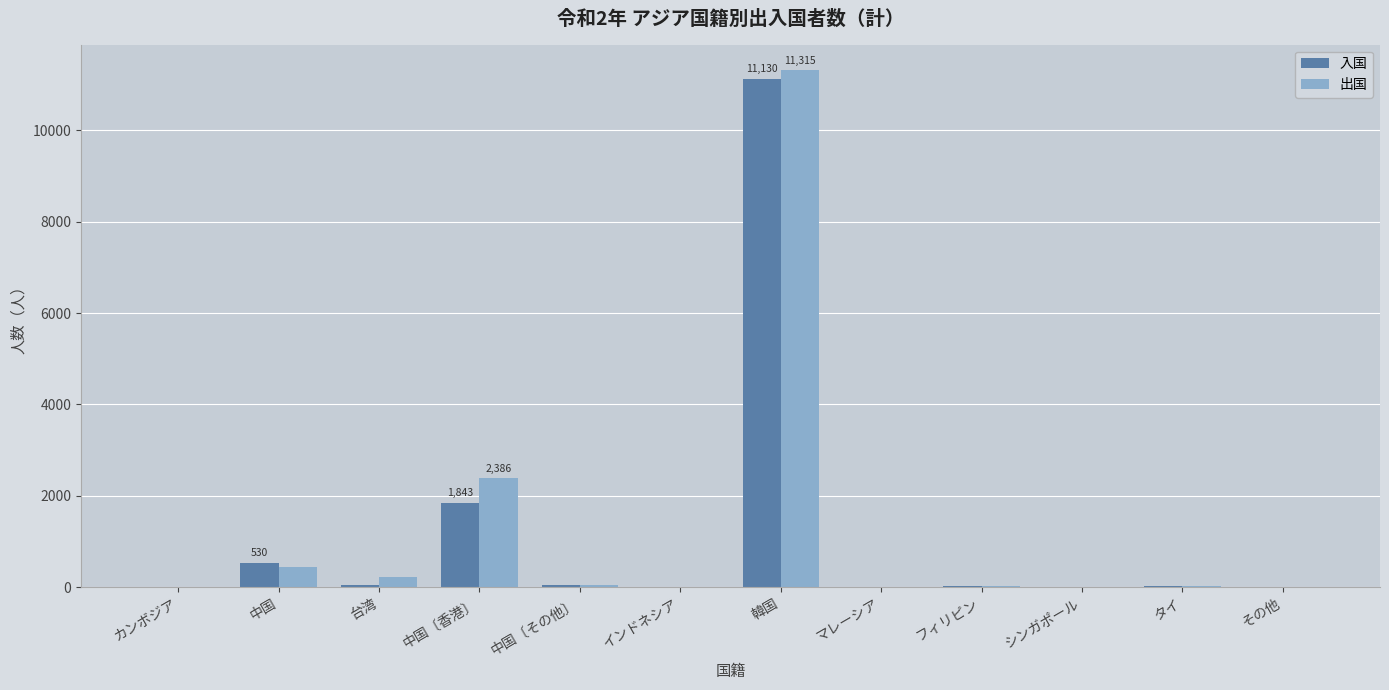

Is the value of 入国 at インドネシア greater than the value of 出国 at 中国〔香港〕?

No